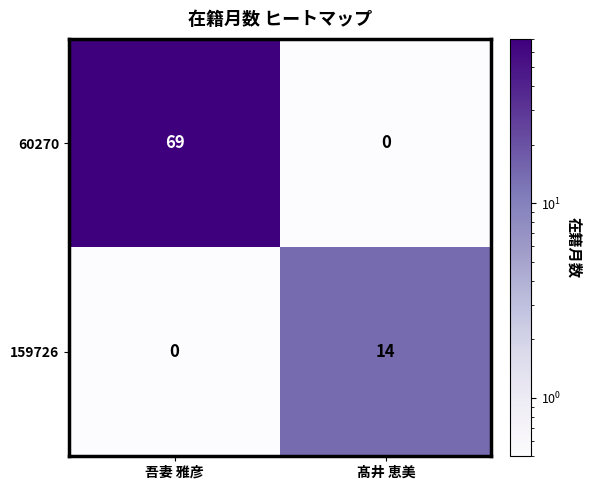

Which label corresponds to the largest value in the chart?

吾妻 雅彦